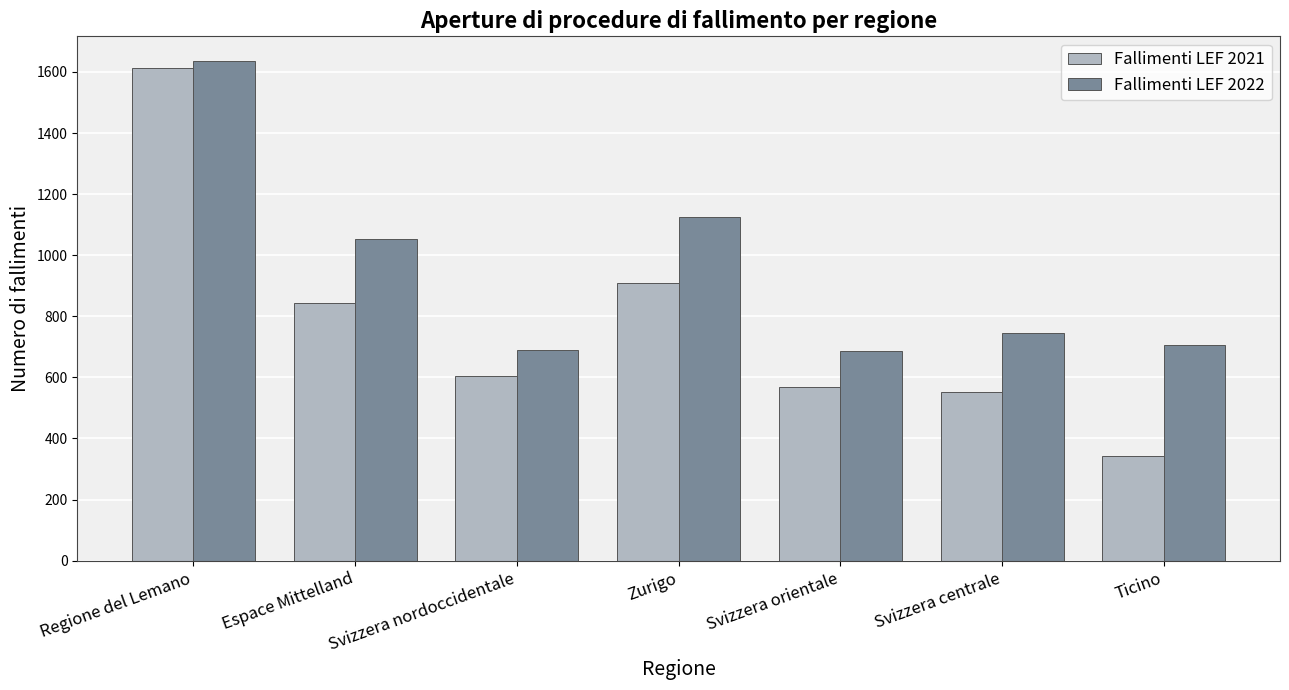

Is the value of Fallimenti LEF 2022 at Svizzera nordoccidentale greater than the value of Fallimenti LEF 2021 at Espace Mittelland?

No